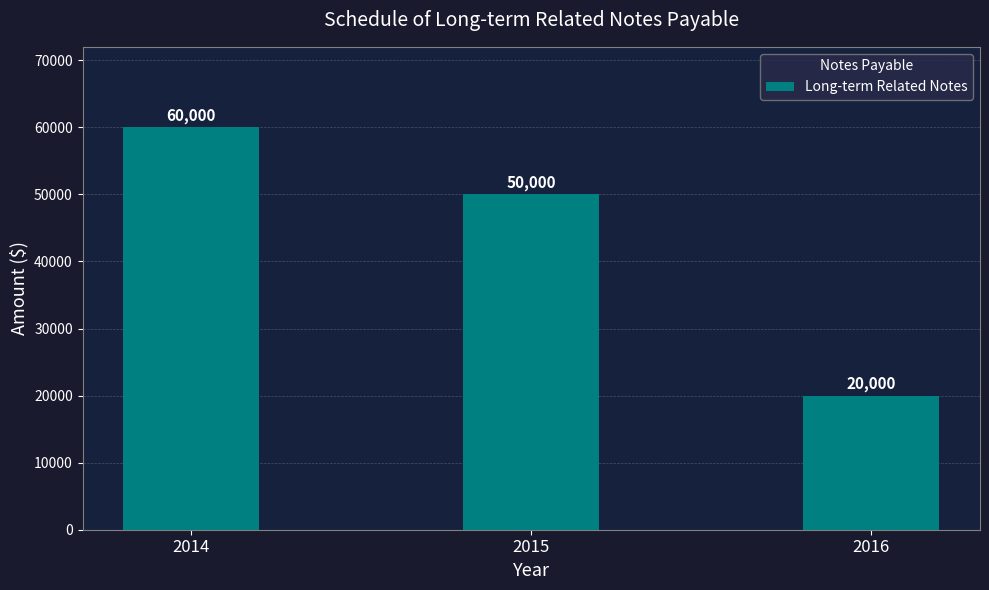

What is the value of the 1st bar from the left?

60000